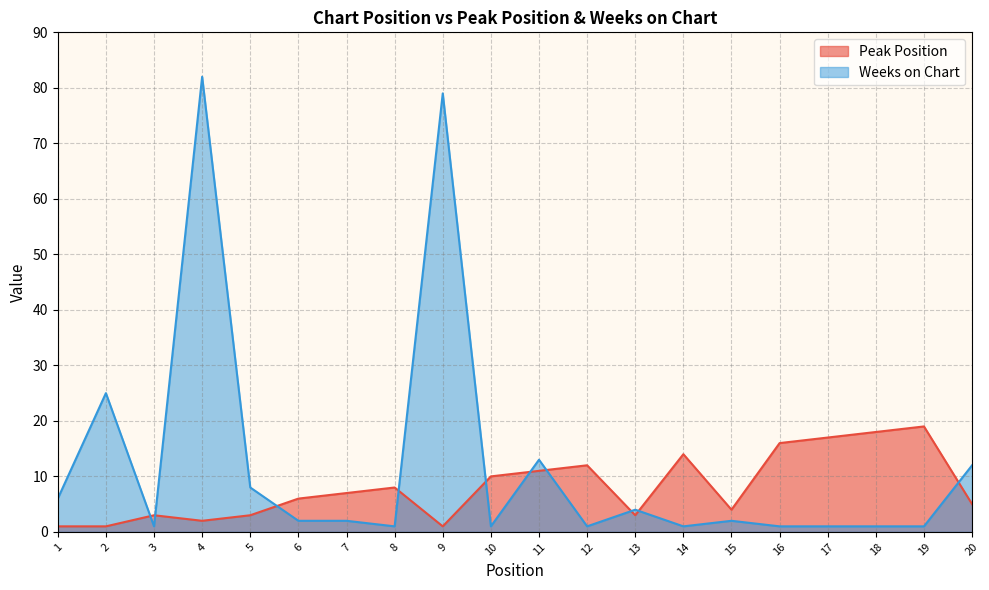

In Weeks on Chart, how many points are higher than both neighbors (excluding endpoints)?

6